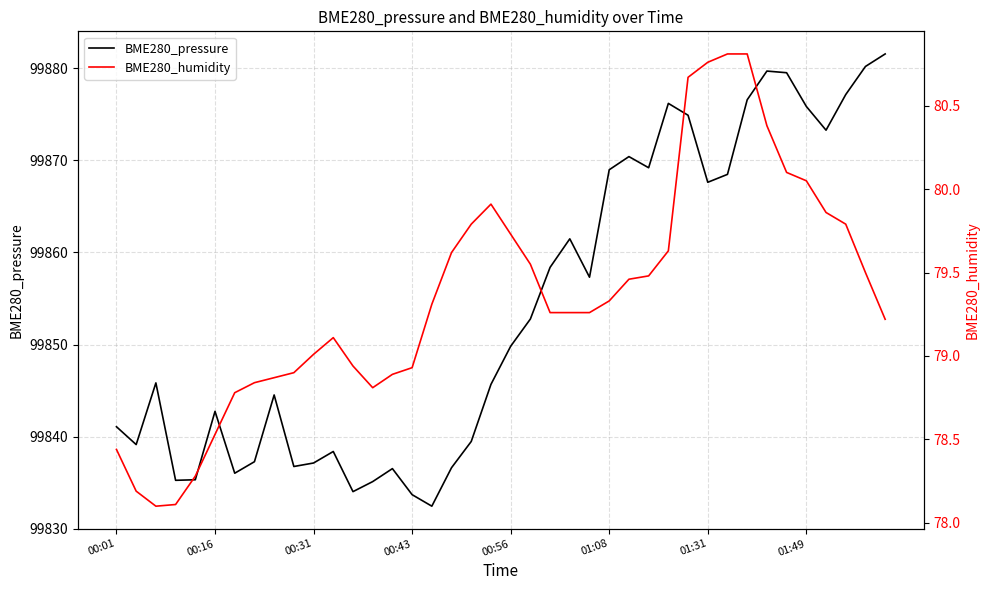

What is the value of the BME280_humidity point at the 17th from the left?

79.3